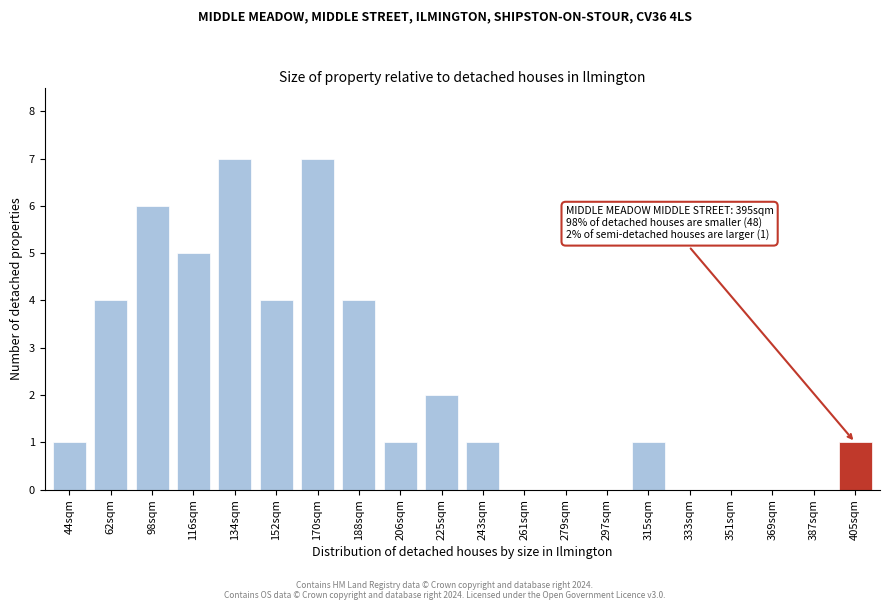

Reading right to left, what are all the values shown in this chart?

405sqm=1	387sqm=0	369sqm=0	351sqm=0	333sqm=0	315sqm=1	297sqm=0	279sqm=0	261sqm=0	243sqm=1	225sqm=2	206sqm=1	188sqm=4	170sqm=7	152sqm=4	134sqm=7	116sqm=5	98sqm=6	62sqm=4	44sqm=1